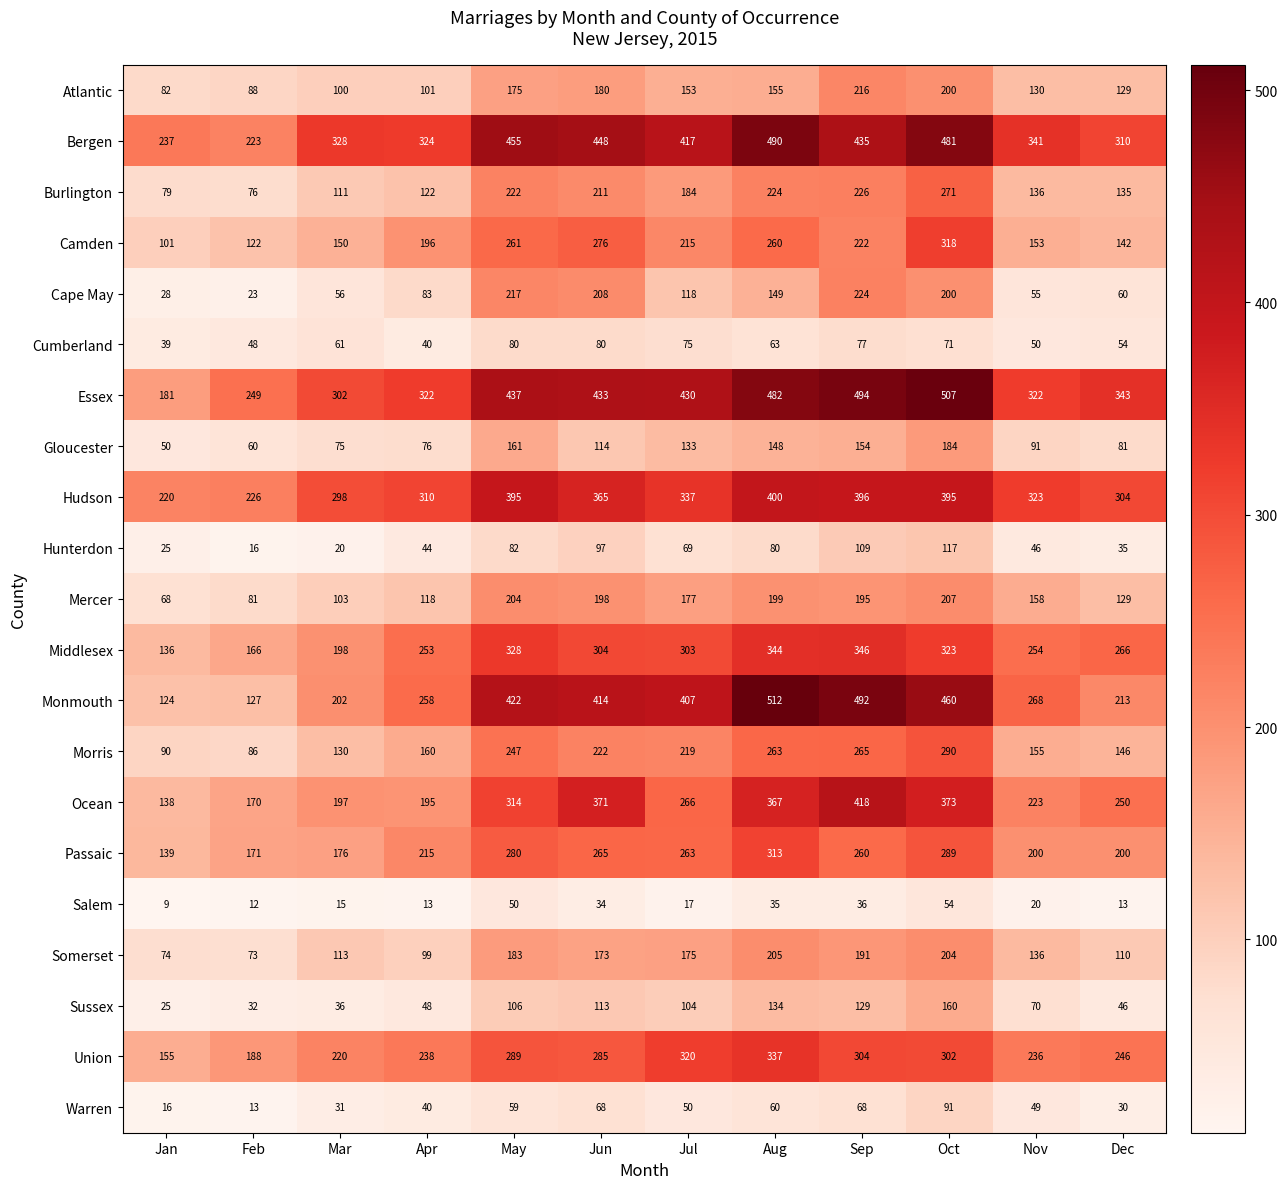

Between Mar and Aug, which series saw the biggest shift?

Monmouth